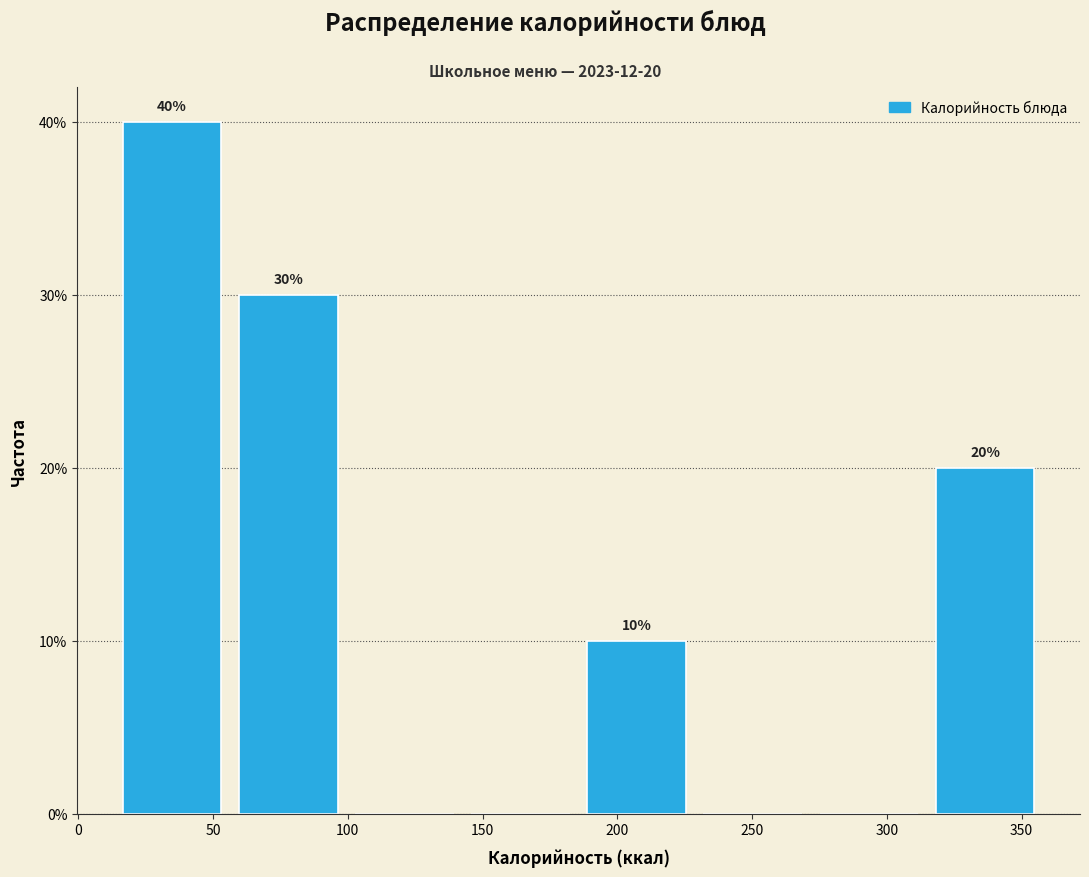

Over which range of the x-axis is the bar tallest?

15 to 55